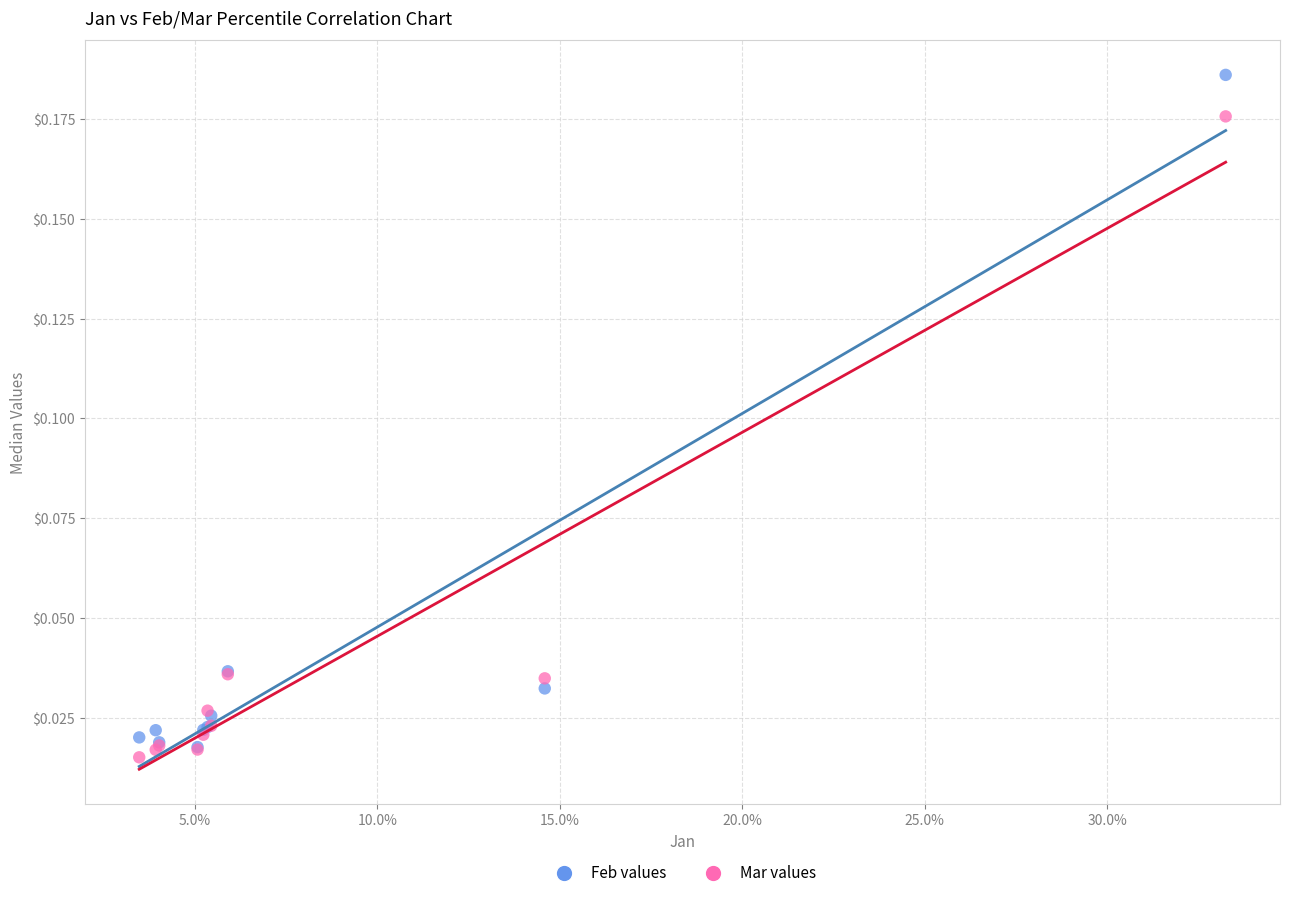

What are all the series names shown in the legend?

Feb values, Mar values